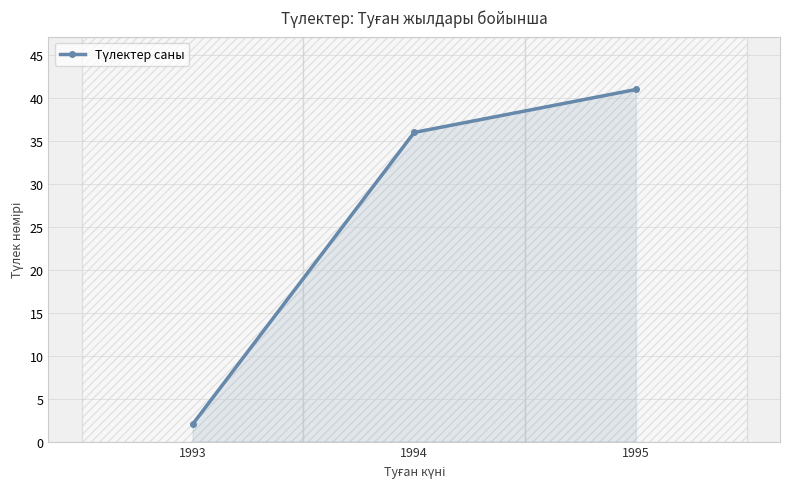

Is it true that the value at 1993 is 2?

True